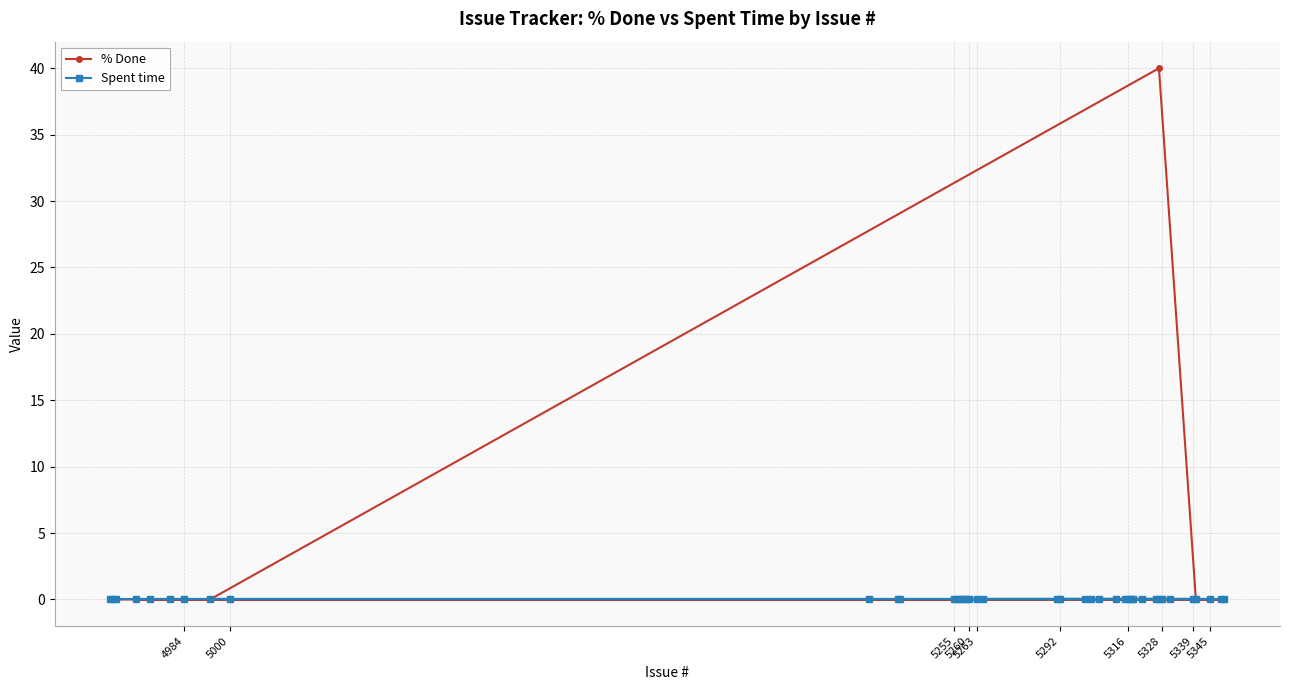

Which series has the largest range (max minus min)?

% Done